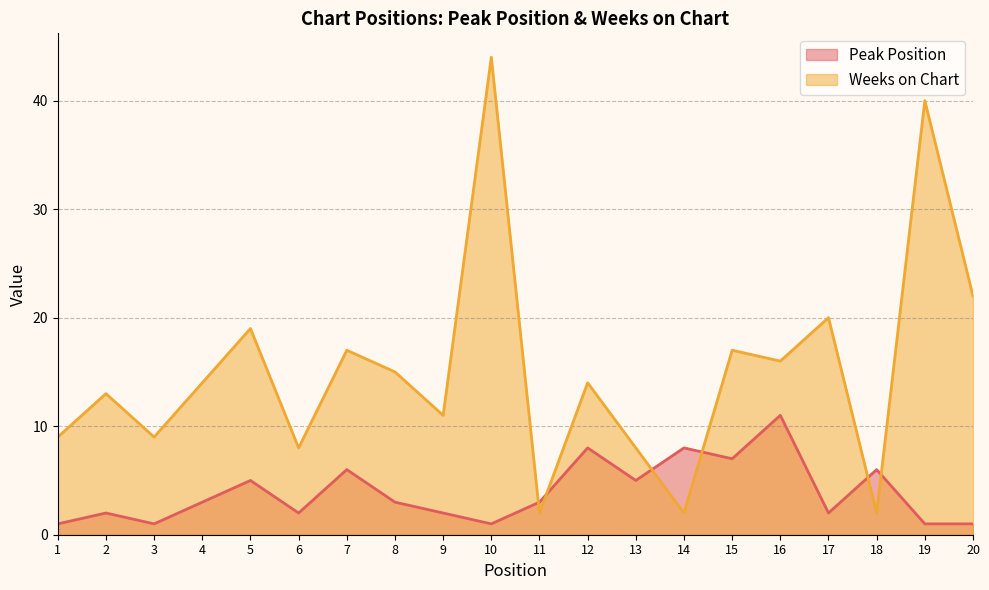

Is it true that Peak Position equals 2 at 6?

True